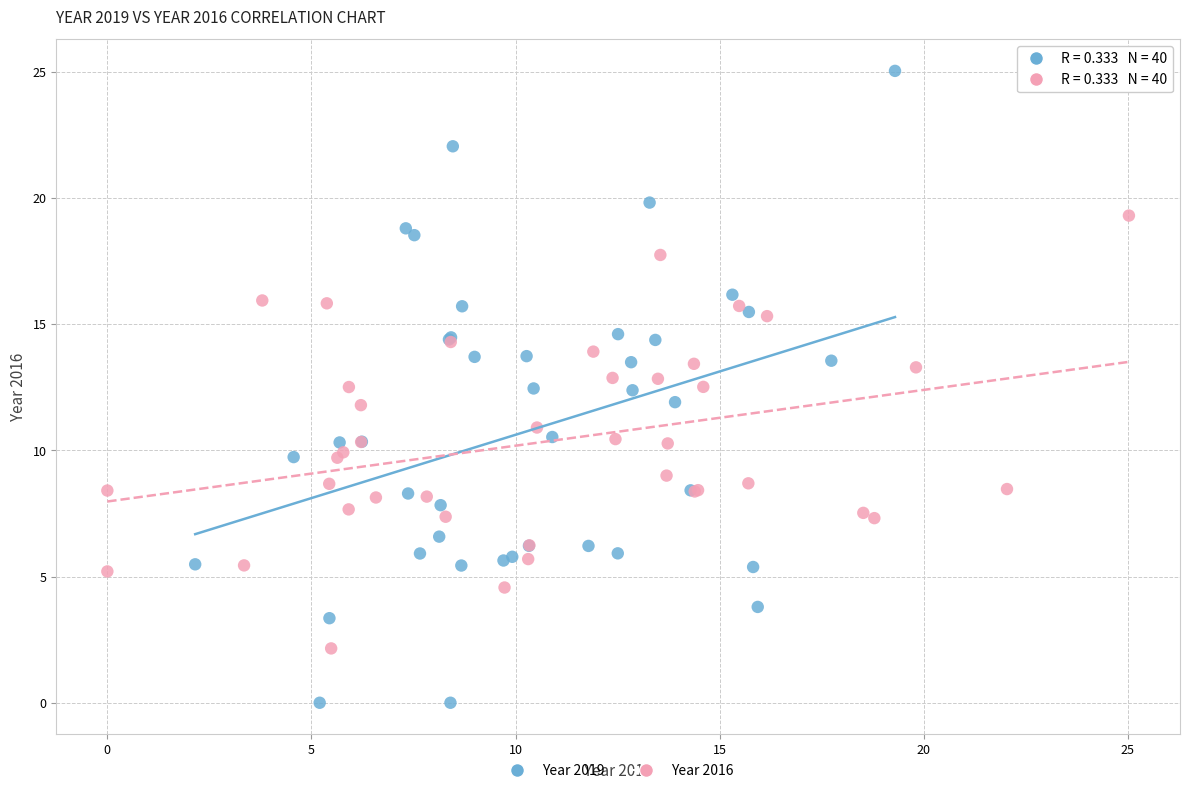

Which series has the widest spread of Y values?

Year 2019